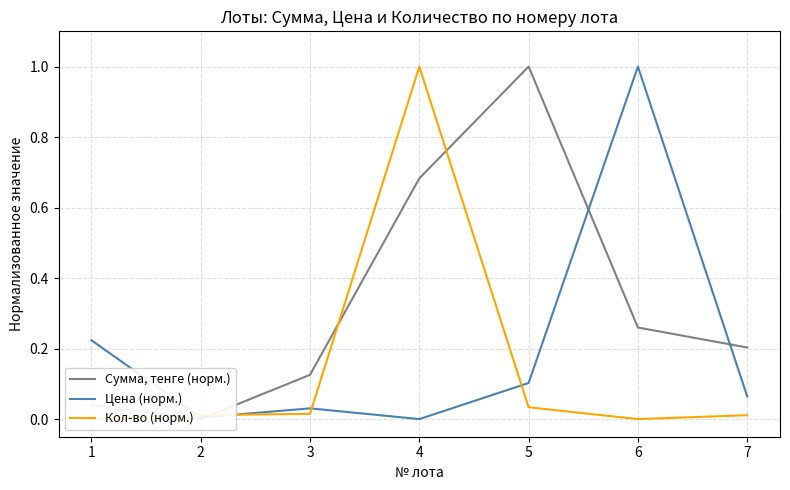

At which category does Кол-во (норм.) reach its first local peak?

4